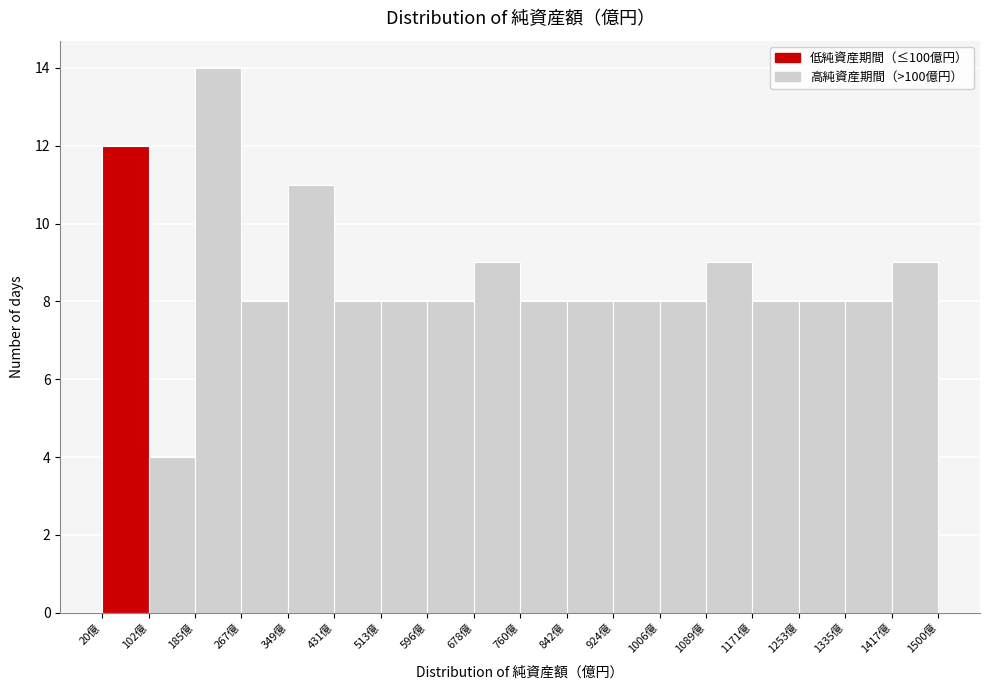

Reading left to right, transcribe this chart: for each bar, give the range it covers on the x-axis and its height. Neither the bar edges nor the heights are printed on the chart, so give them approximately, as read against the axes.

20 to 100: 12
100 to 190: 4
190 to 270: 14
270 to 350: 8
350 to 430: 11
430 to 510: 8
510 to 600: 8
600 to 680: 8
680 to 760: 9
760 to 840: 8
840 to 920: 8
920 to 1010: 8
1010 to 1090: 8
1090 to 1170: 9
1170 to 1250: 8
1250 to 1340: 8
1340 to 1420: 8
1420 to 1500: 9